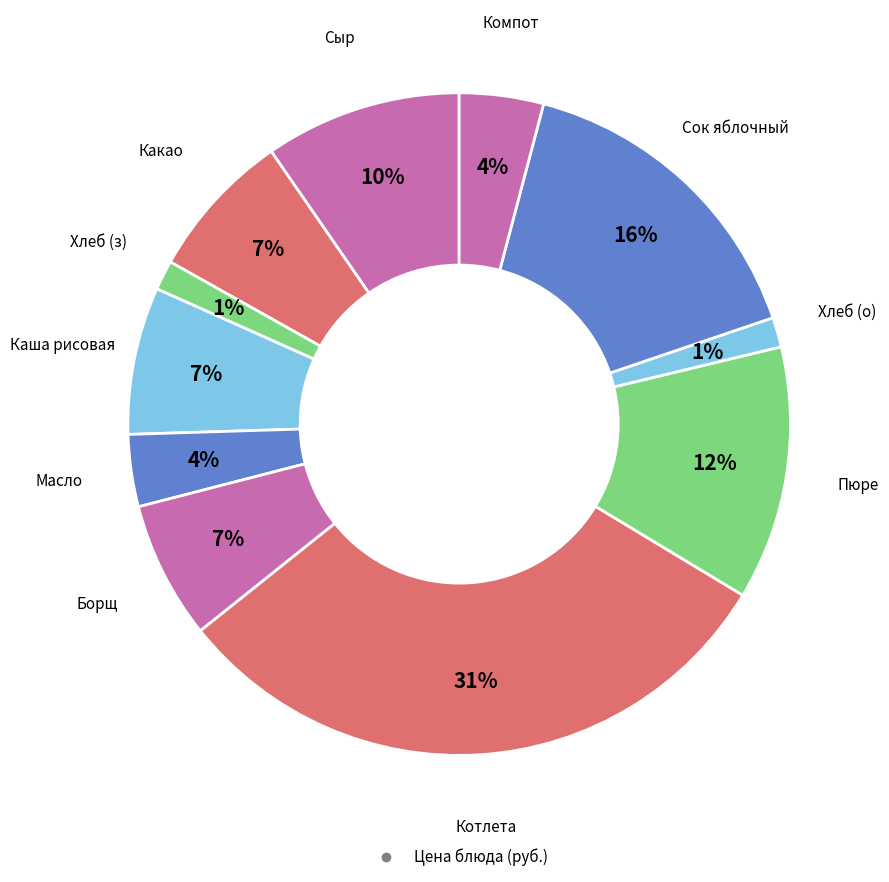

How many slices are in this pie chart?

11